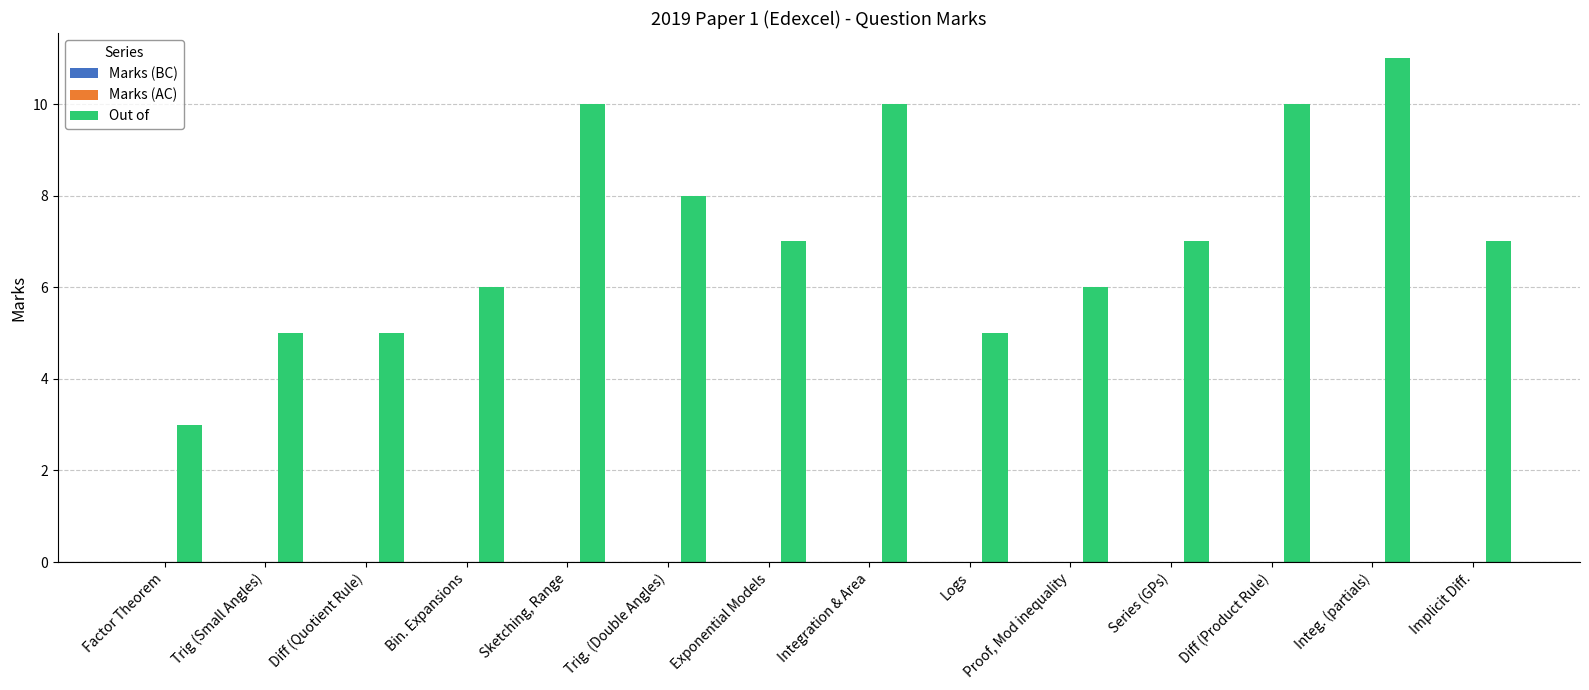

Which has a higher value, Implicit Diff. or Factor Theorem?

Implicit Diff.